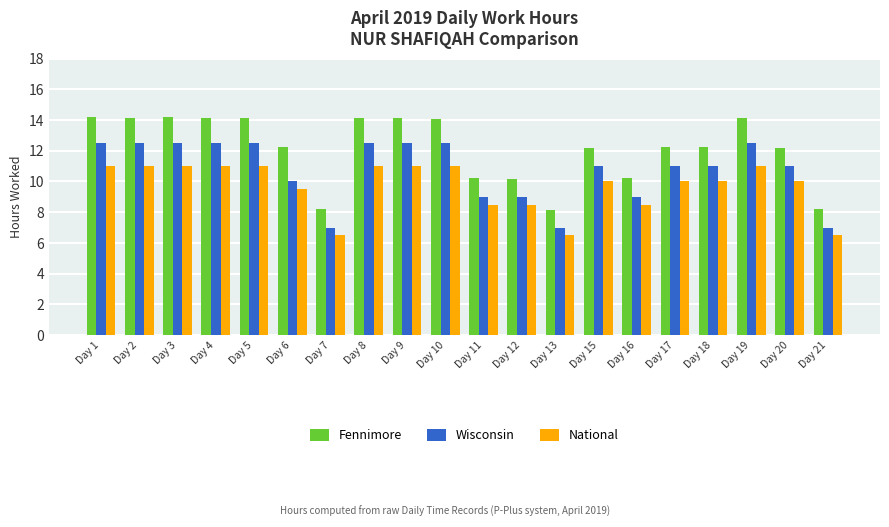

What is the total value across all series at Day 15?

33.2